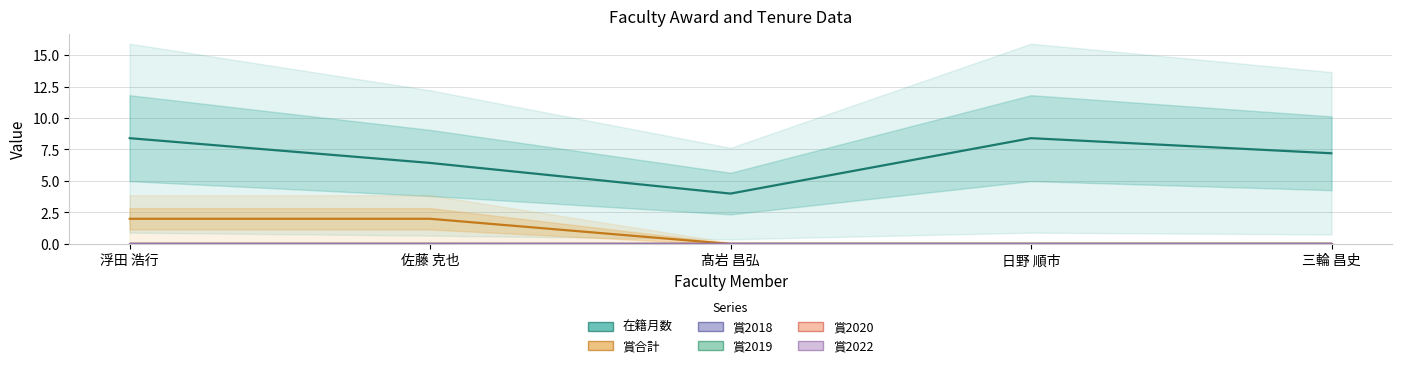

True or false: 賞2018 and 賞2020 intersect in this chart.

False